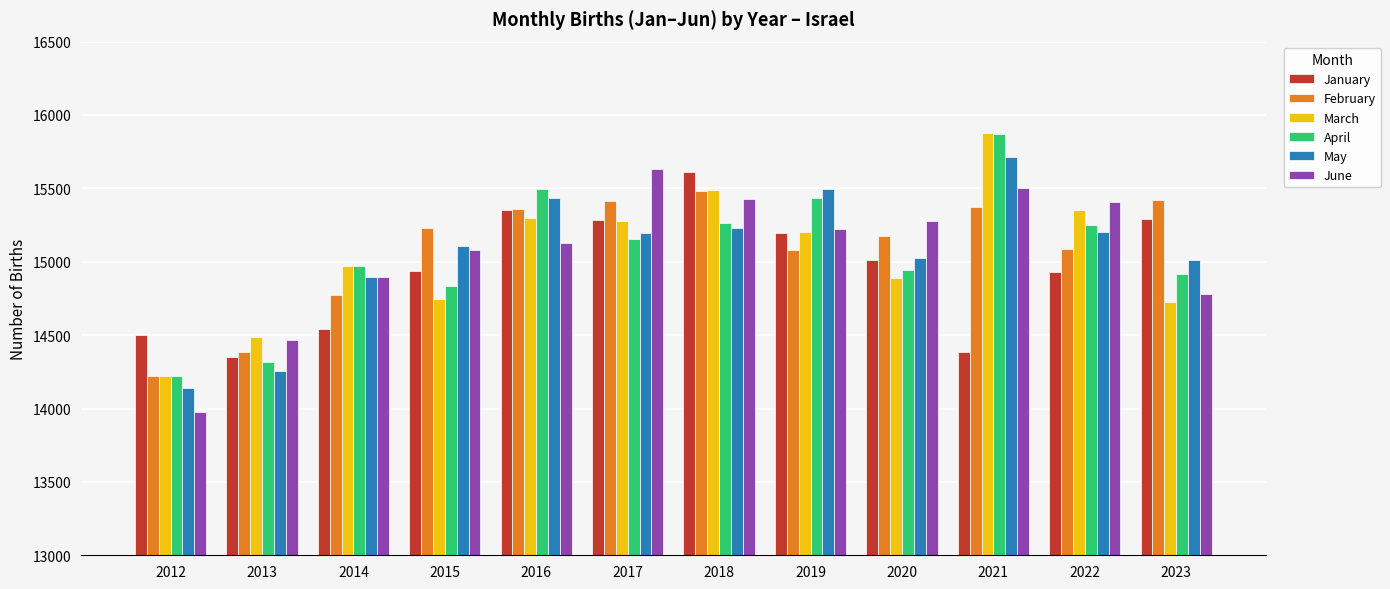

What is the minimum value shown in the chart?

13977.9